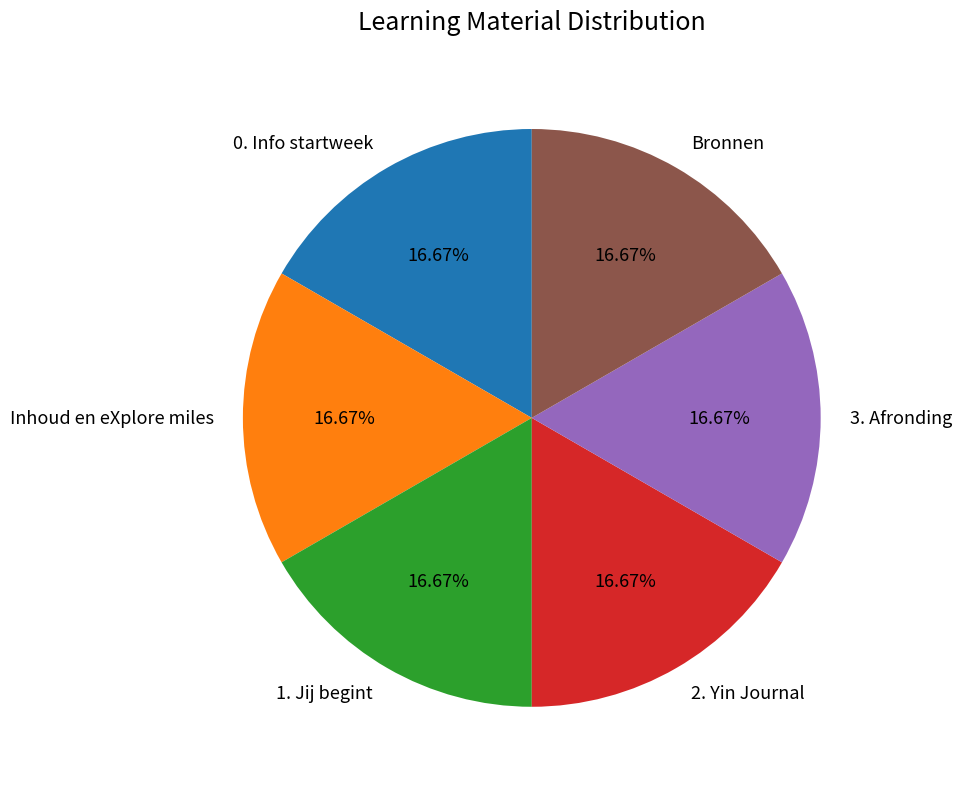

Does Inhoud en eXplore miles account for over 50% of the chart?

No